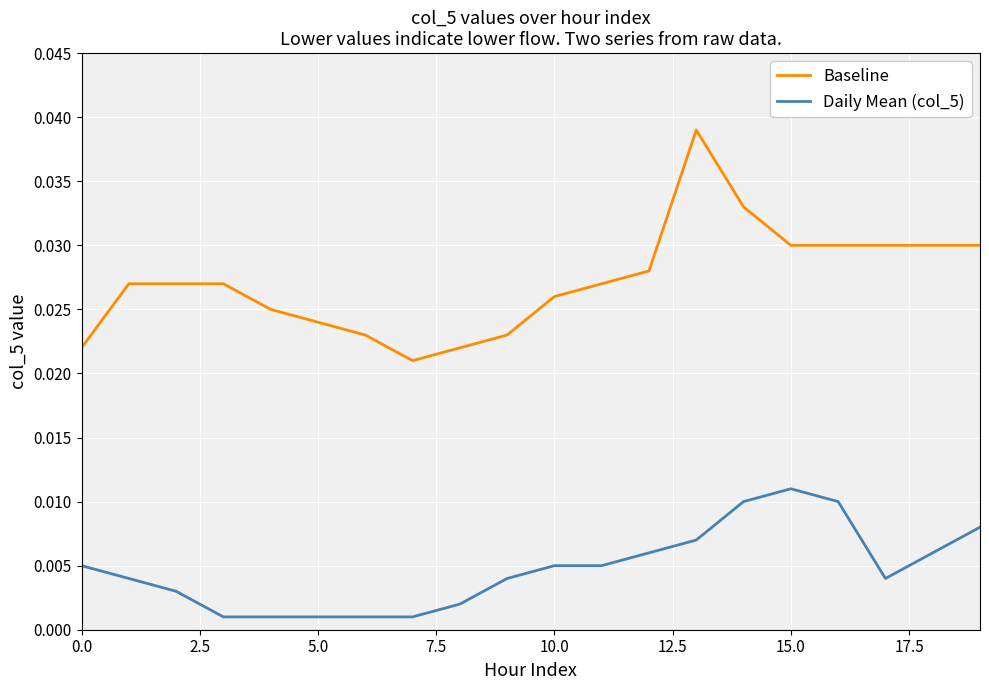

True or false: Baseline and Daily Mean (col_5) cross at least once.

False